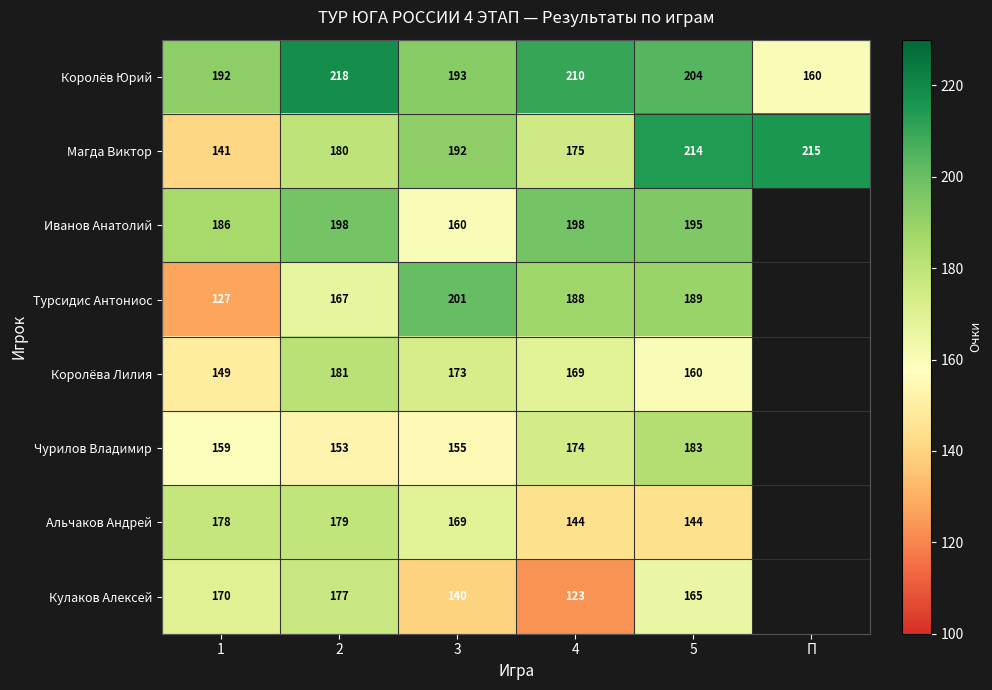

At how many categories does at least one series exceed 210?

3